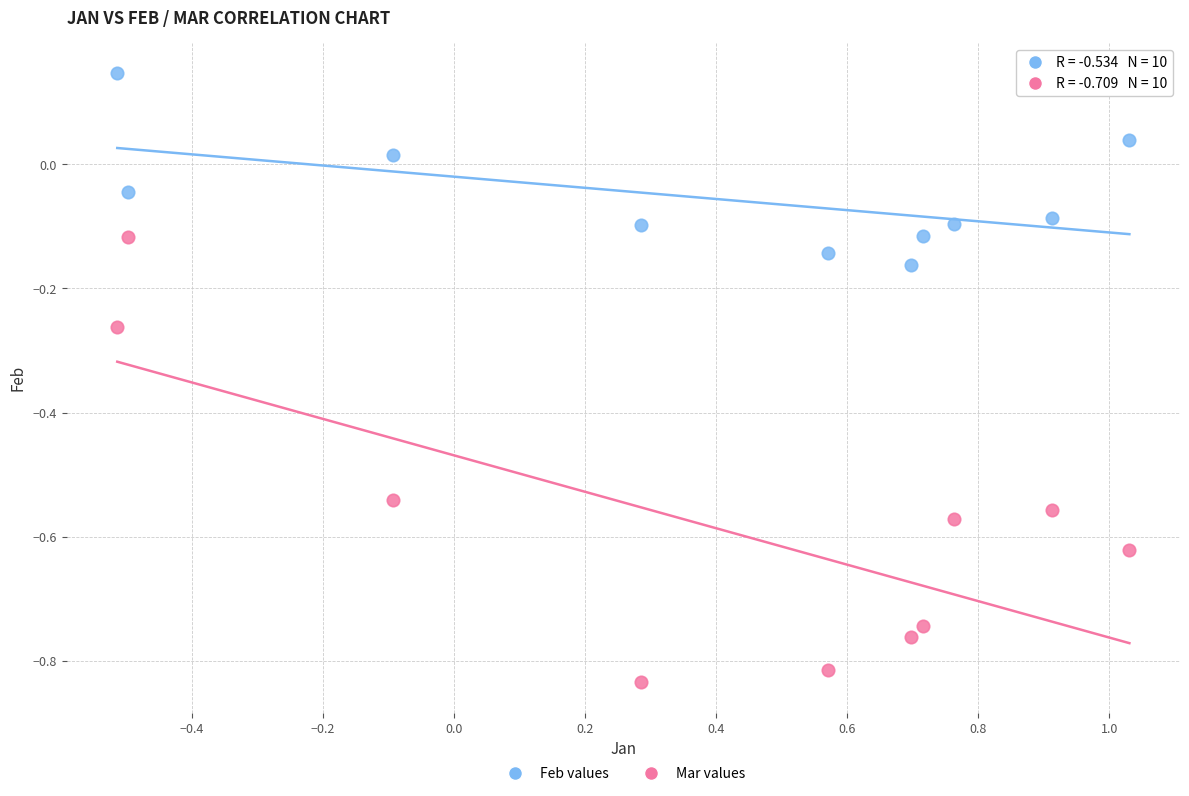

What are all the series names shown in the legend?

Feb values, Mar values